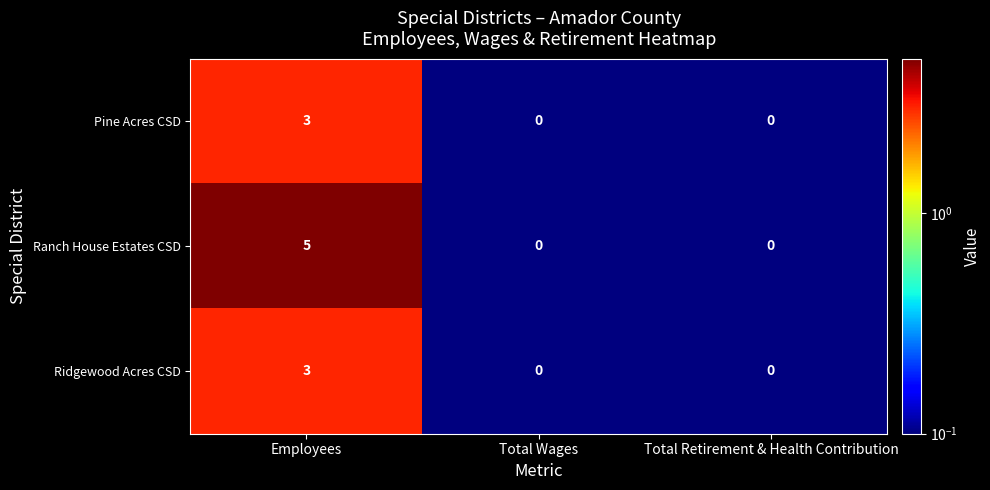

True or false: Pine Acres CSD has a value of 2 at Total Wages.

False